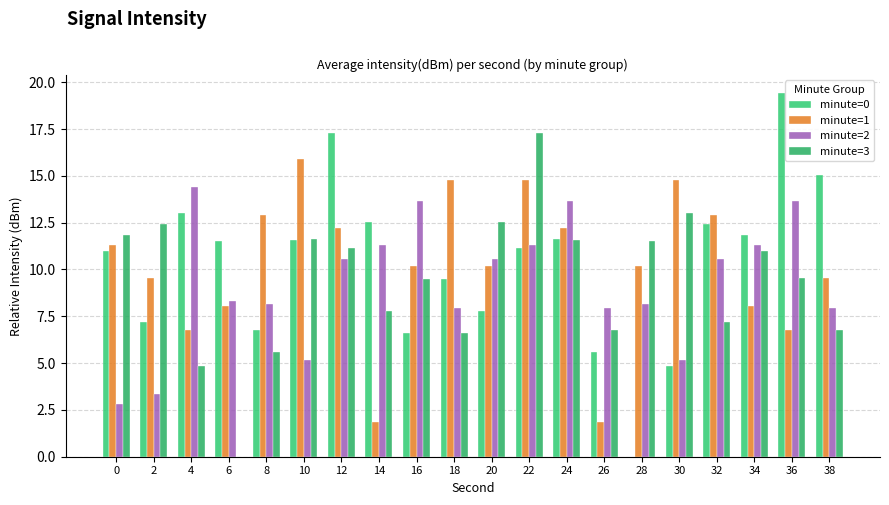

What is the difference between the maximum and second lowest values in the minute=1 series?

14.1